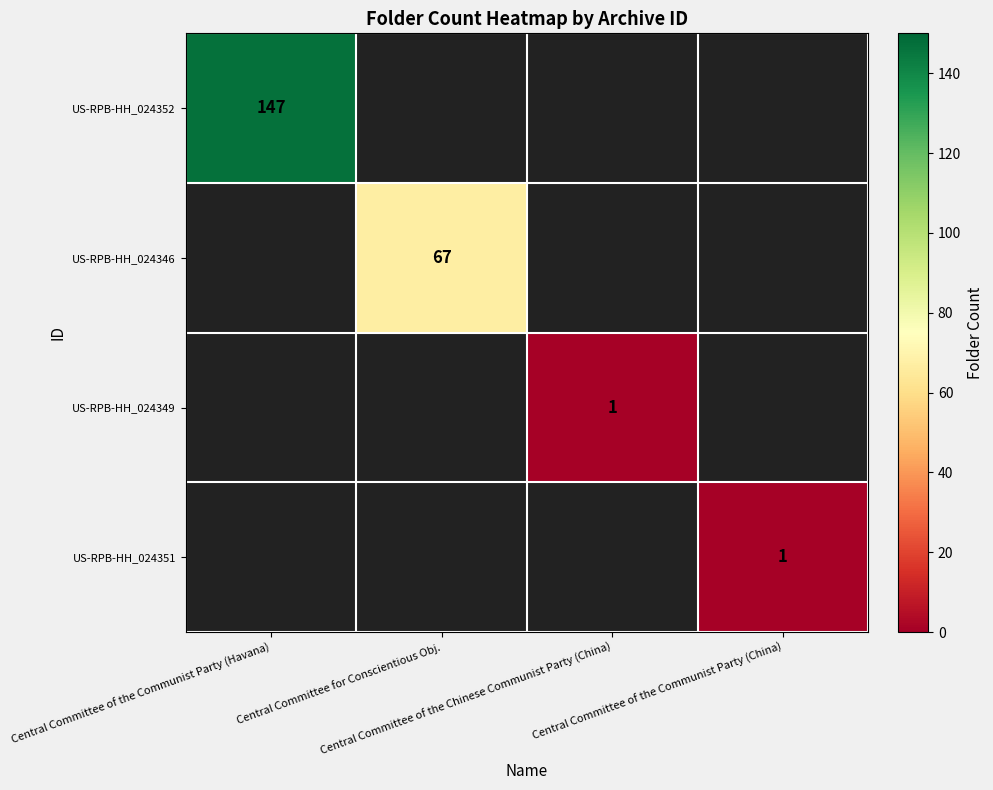

At which category does the chart reach its peak across all series?

Central Committee of the Communist Party (Havana)